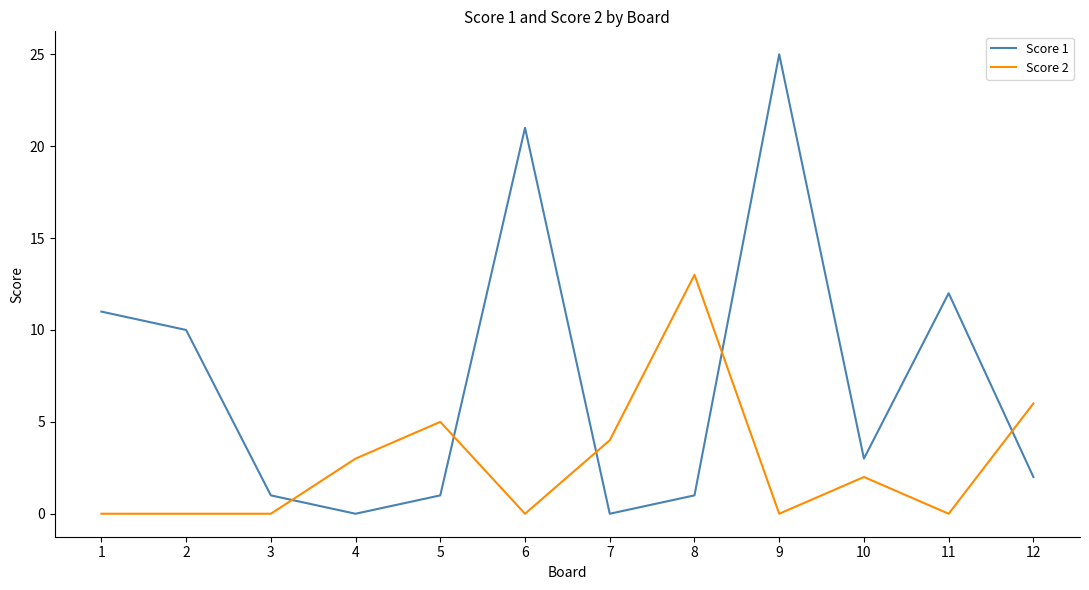

How many lines are shown in the chart?

2